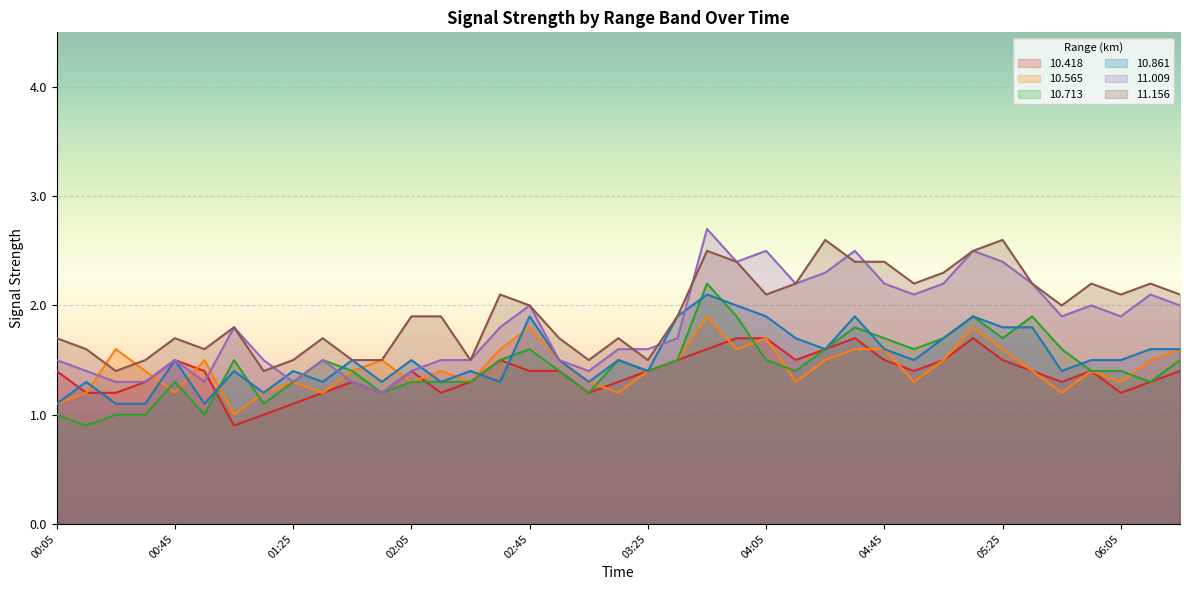

What is the average value of the  10.565 series?

1.4